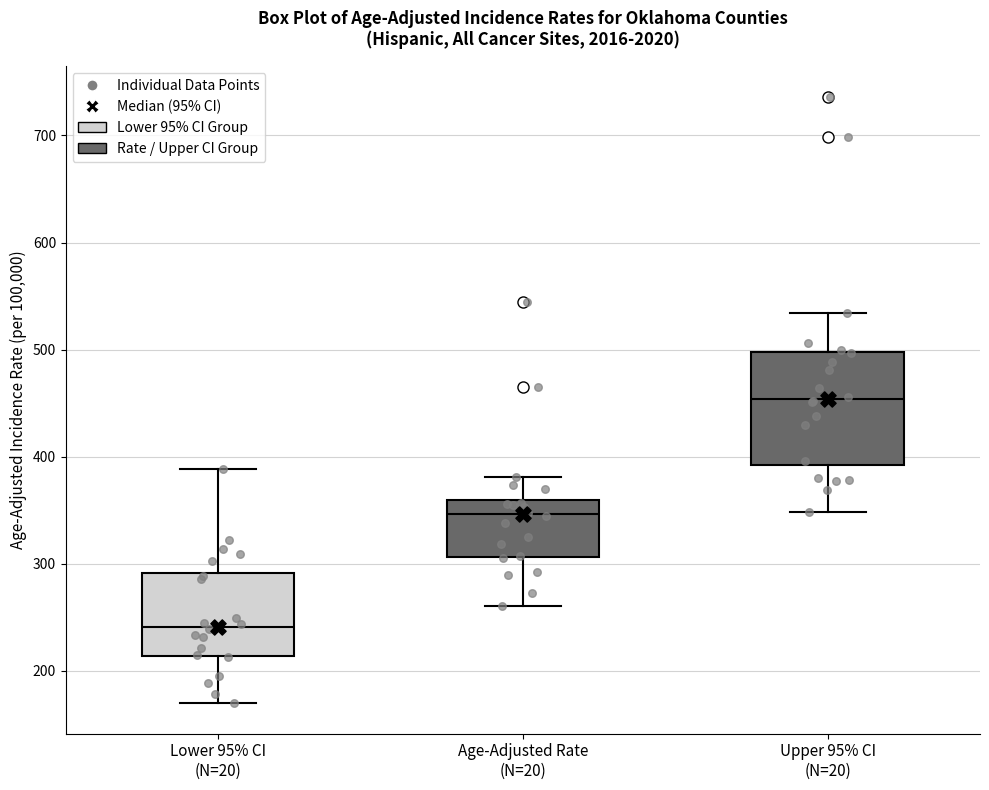

Which box's median line is the lowest?

Lower 95% CI (N=20)